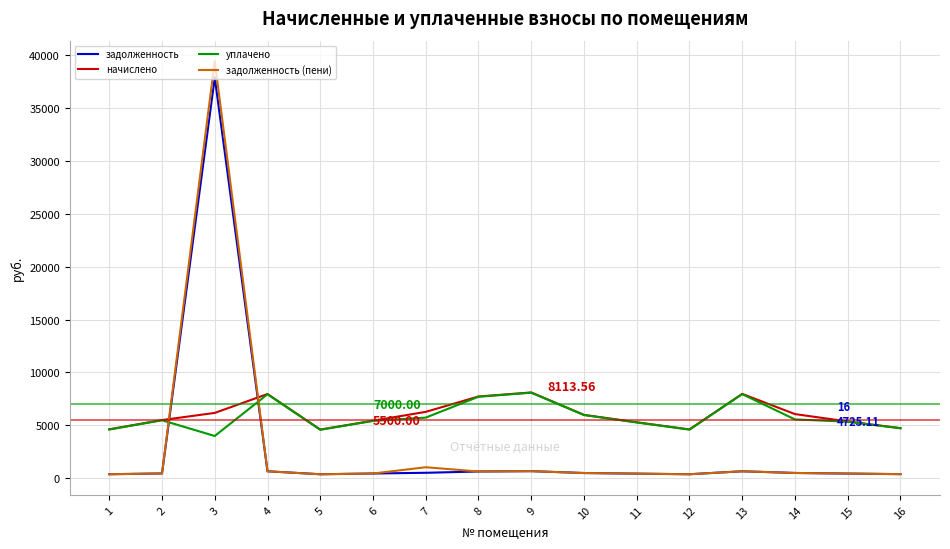

Is the value of задолженность at 4 greater than the value of уплачено at 7?

No